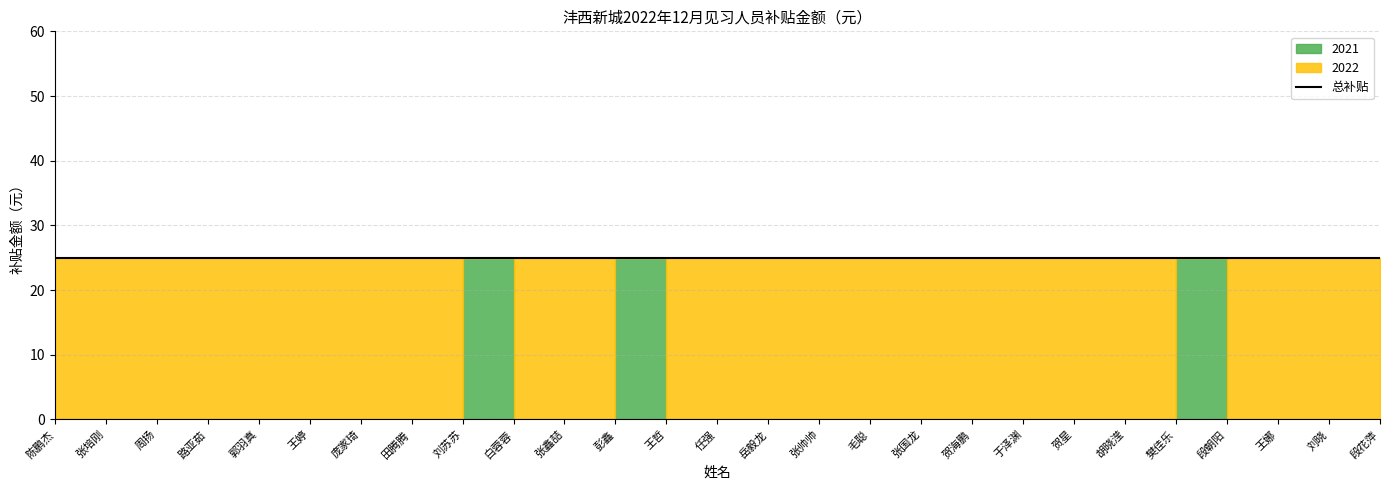

The 2022 series shows 8 at 毛聪. True or false?

False